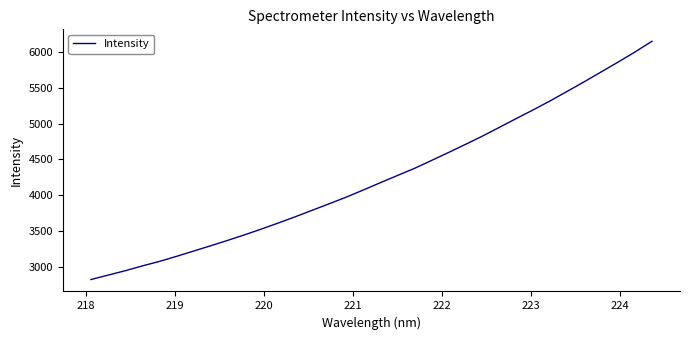

What is the maximum value shown in the chart?

6151.1